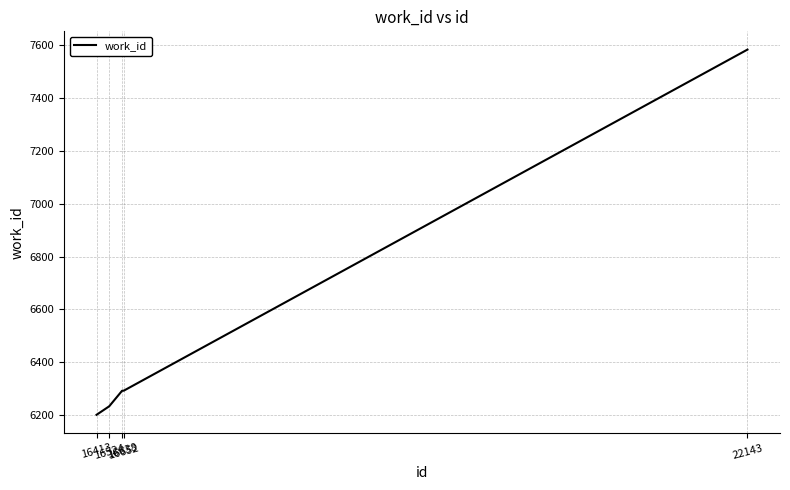

What is the maximum value shown in the chart?

7582